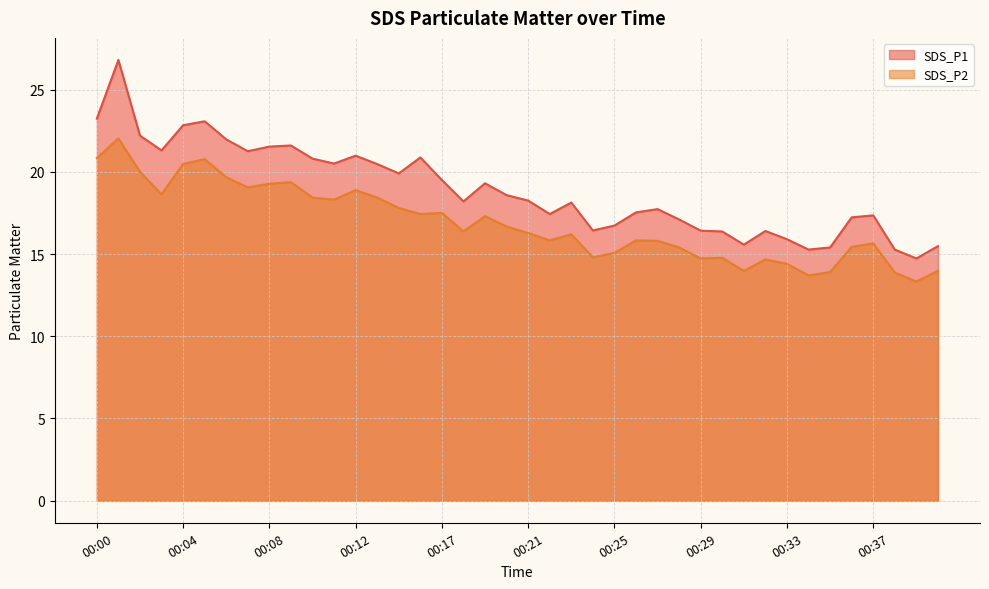

How many lines are shown in the chart?

2